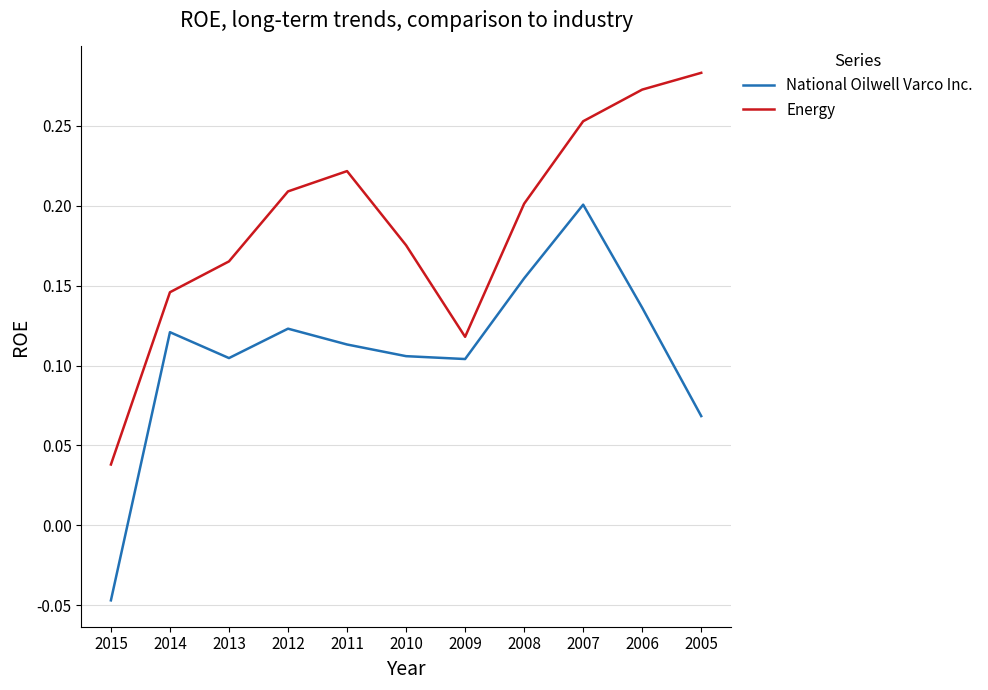

True or false: Energy has a value of 0.1 at 2006.

False